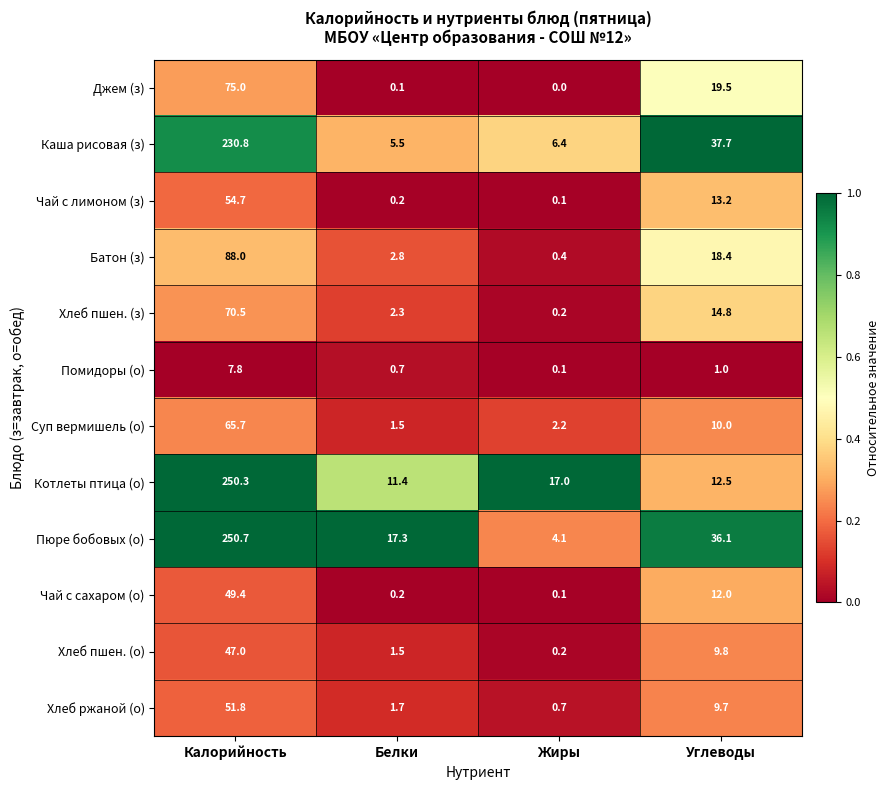

How many distinct data groups are displayed?

12